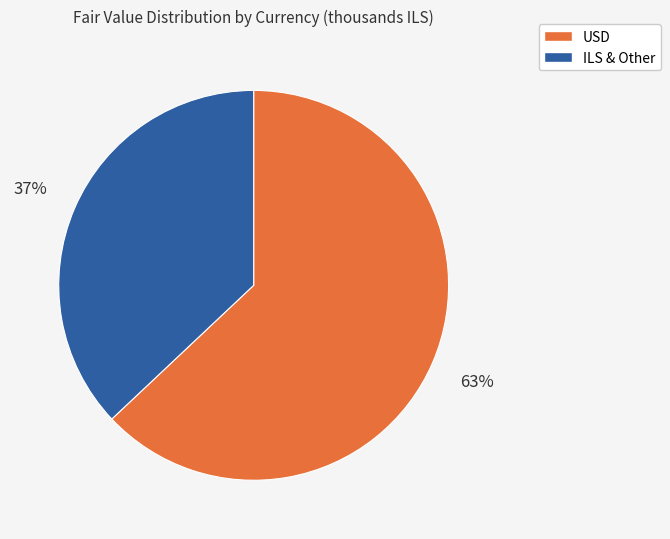

To the nearest percent, what is the combined percentage of USD and ILS & Other?

100%